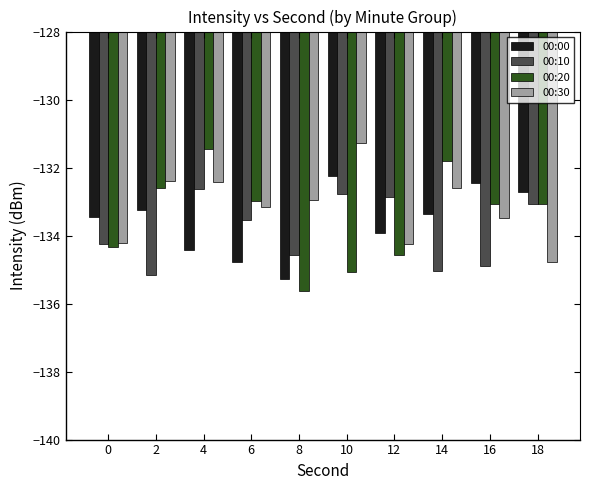

What is the total value across all series at 0?

-536.2